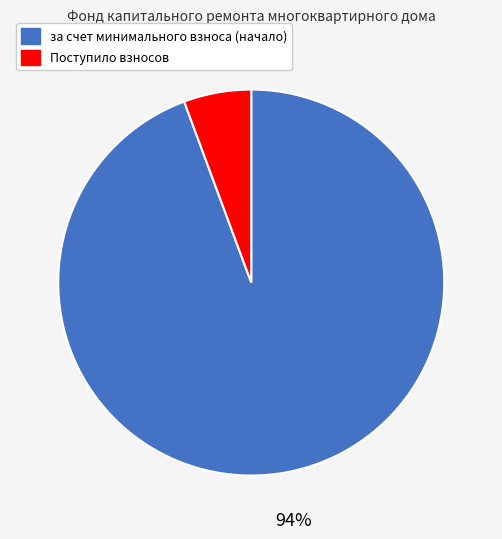

To the nearest percent, what is the average slice percentage?

50%